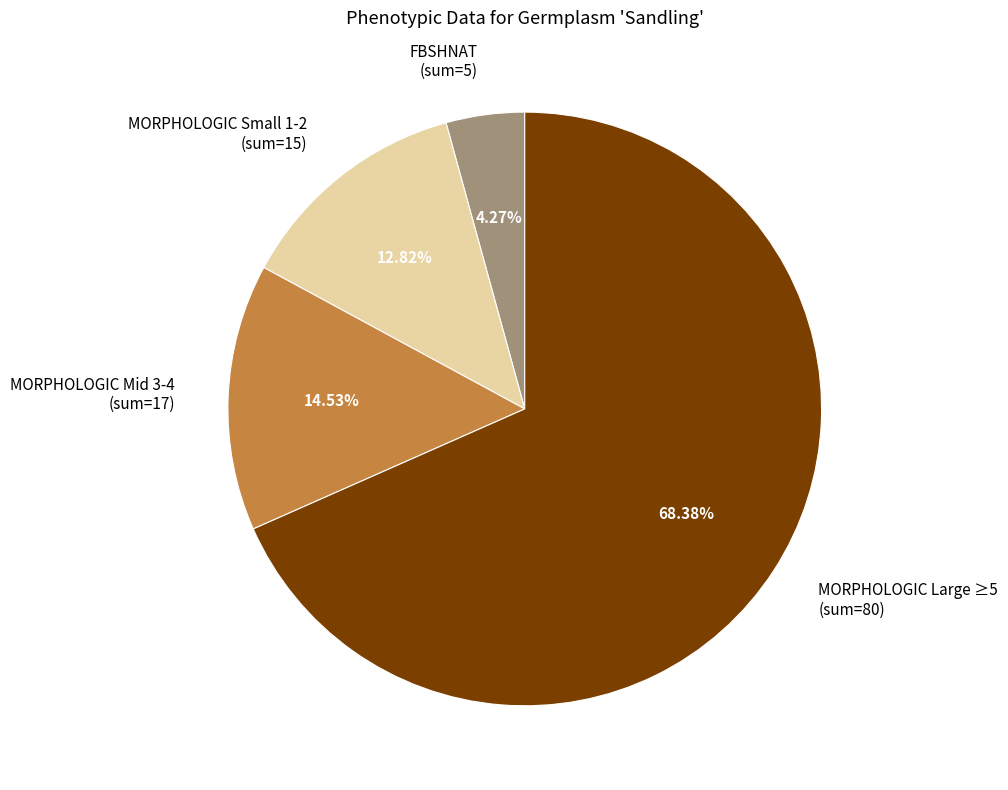

Does MORPHOLOGIC Small 1-2 (sum=15) represent more than half of the total?

No